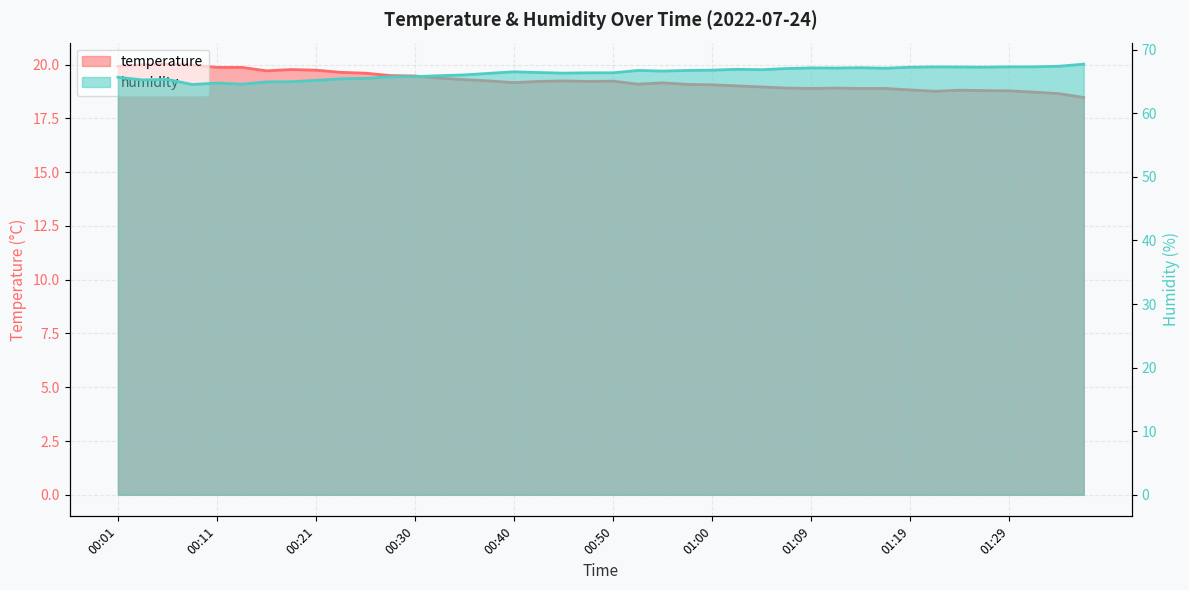

What is the total value across all series at 00:38?

85.5